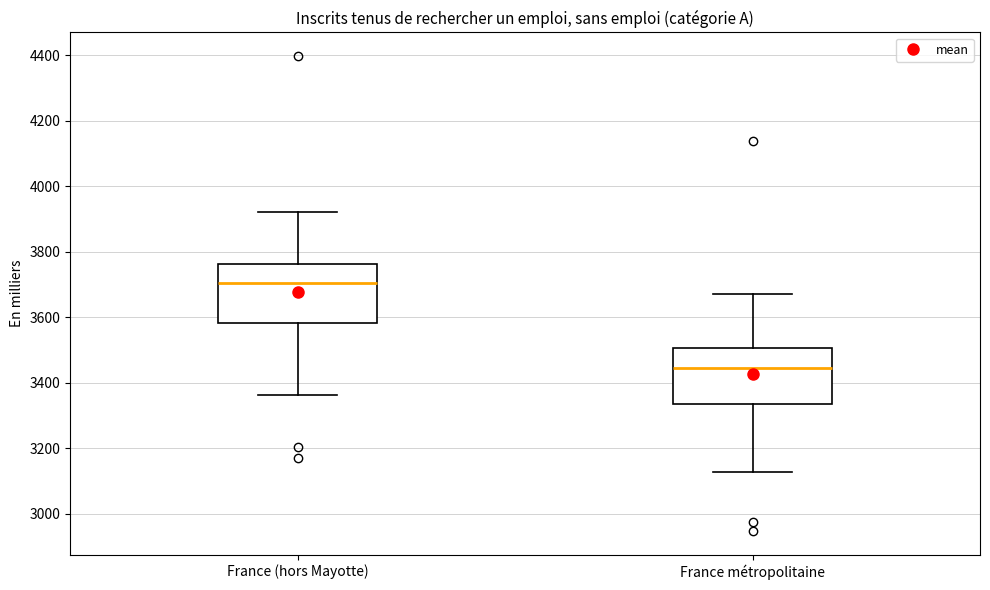

Which box's median line is the lowest?

France métropolitaine